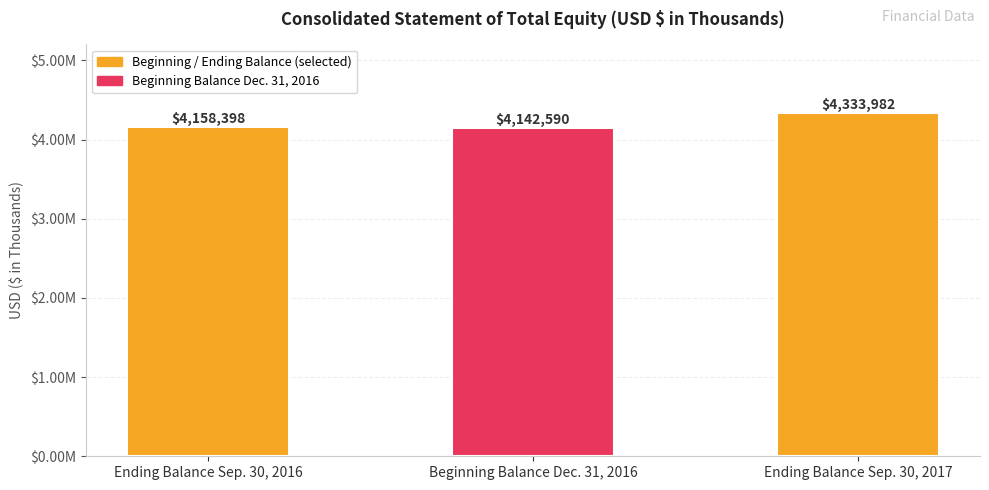

What is the label of the 2nd bar from the left?

Beginning Balance Dec. 31, 2016